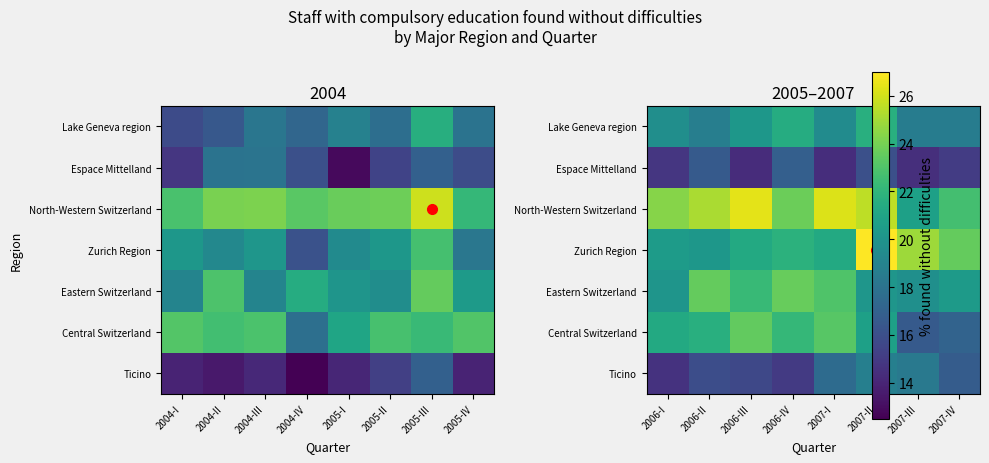

Is it true that Espace Mittelland equals 14.8 at 2006-I?

True